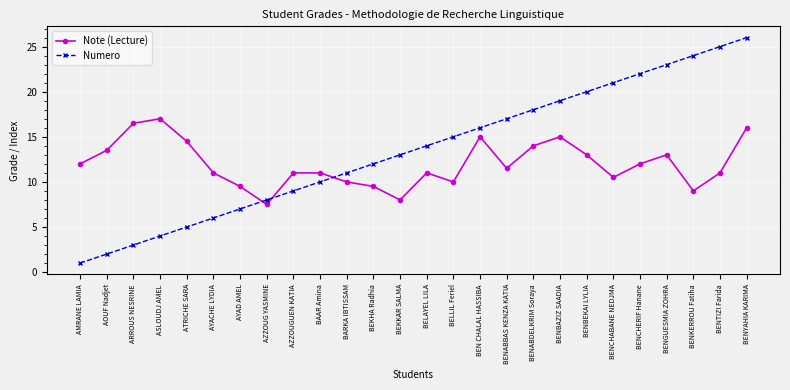

Does the chart have visible grid lines?

Yes